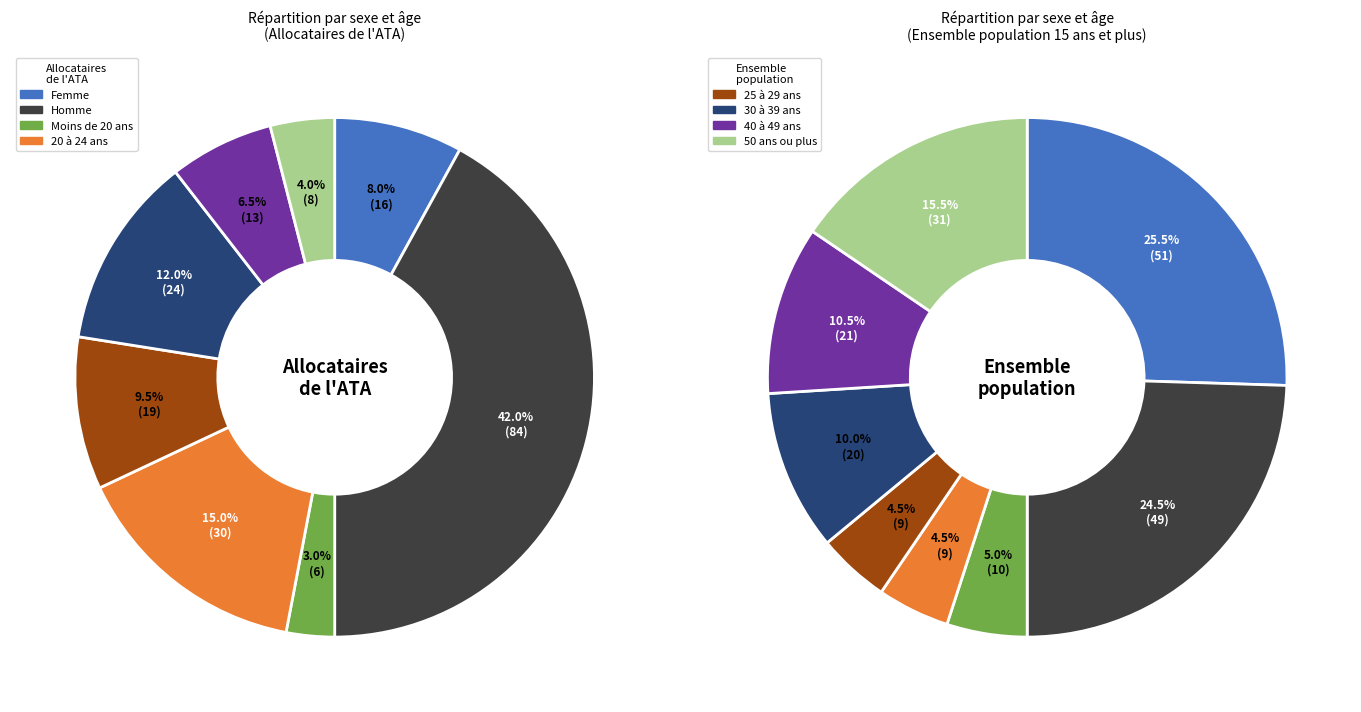

Combined, do Femme and 25 à 29 ans account for over 50%?

No